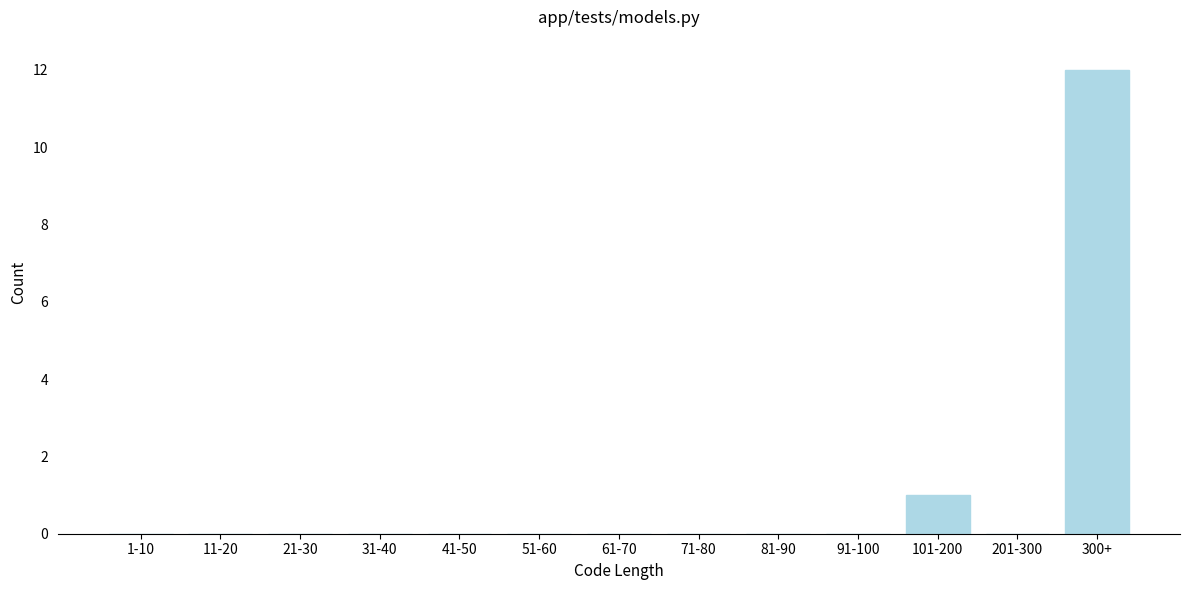

Reading left to right, extract all data points from this chart.

1-10=0	11-20=0	21-30=0	31-40=0	41-50=0	51-60=0	61-70=0	71-80=0	81-90=0	91-100=0	101-200=1	201-300=0	300+=12